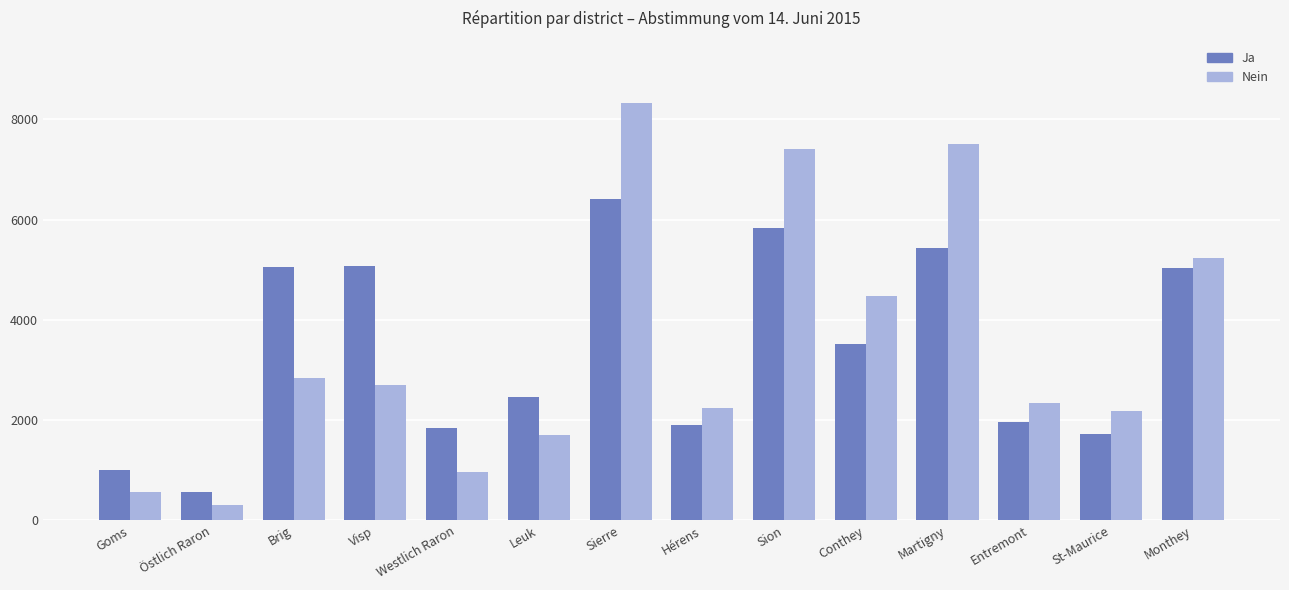

The value of Ja at Martigny is 1272. True or false?

False